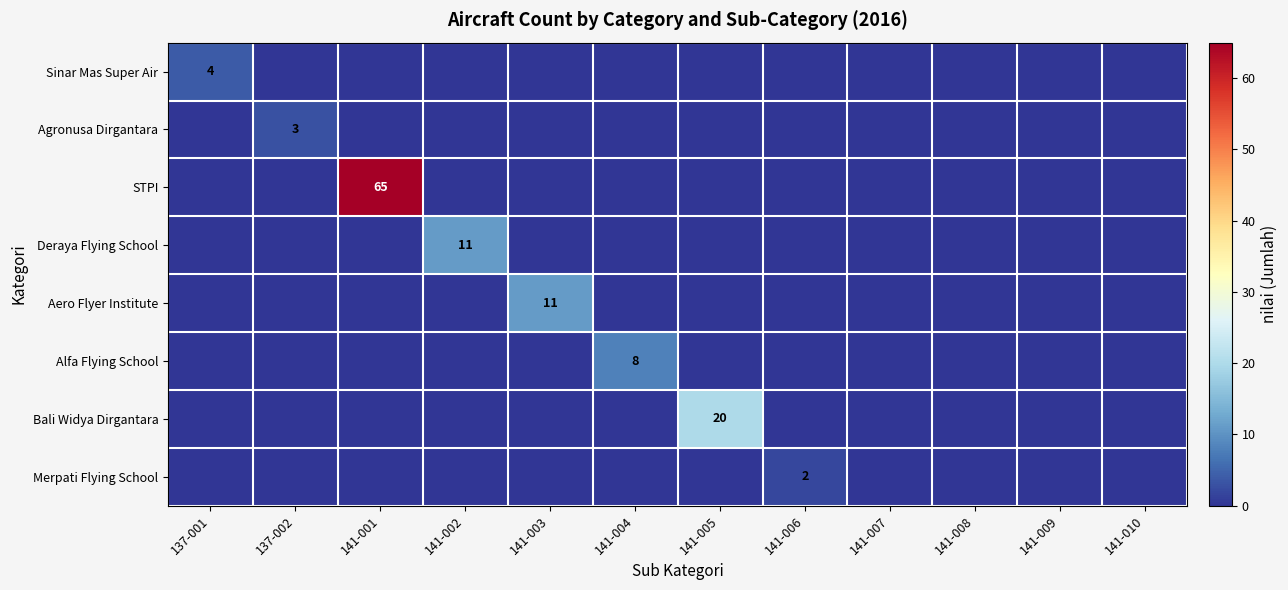

Rank the categories by Aero Flyer Institute value from lowest to highest.

137-001, 137-002, 141-001, 141-002, 141-004, 141-005, 141-006, 141-007, 141-008, 141-009, 141-010, 141-003